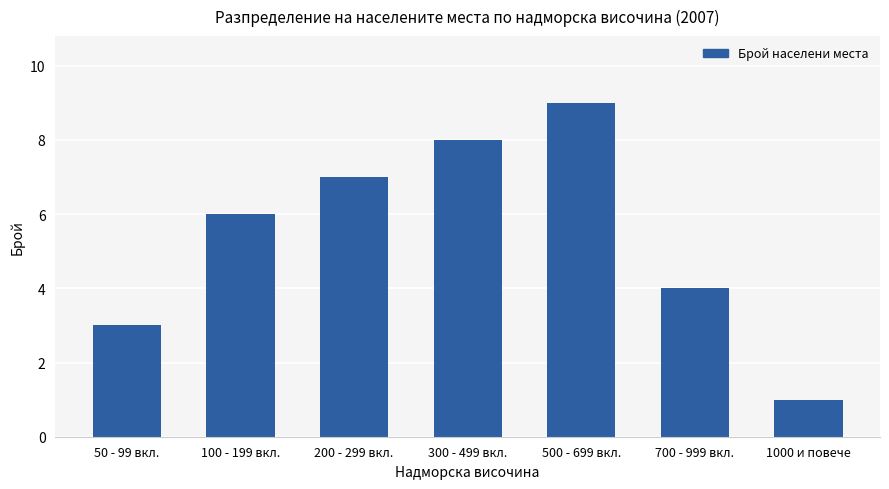

Is it true that the value at 500 - 699 вкл. is 9?

True